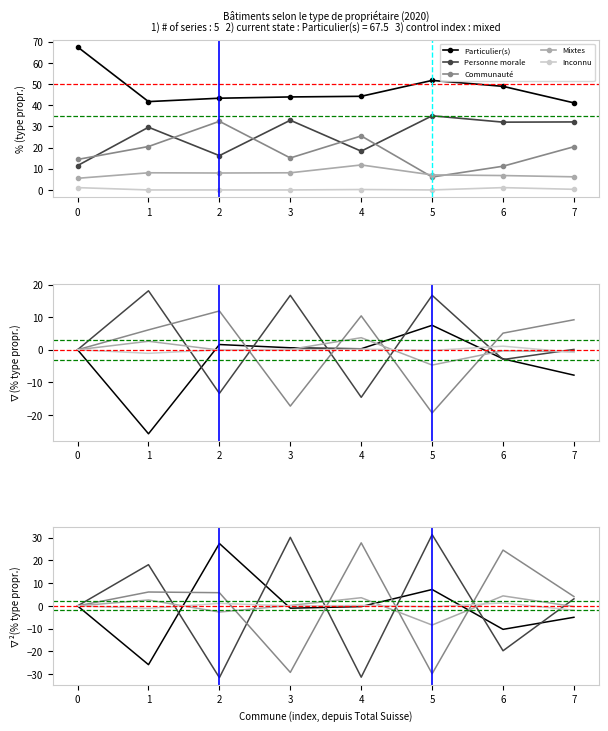

How many lines are shown in the chart?

5